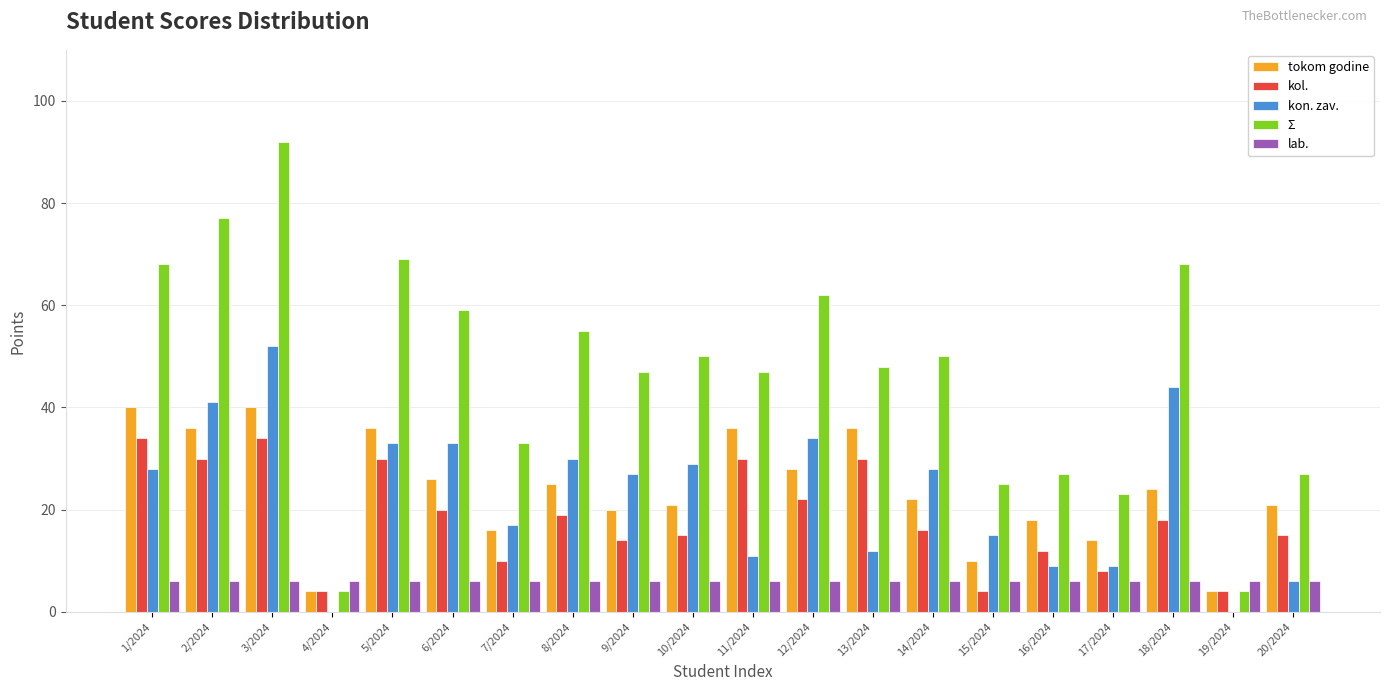

Read the kon. zav. value at 17/2024.

9